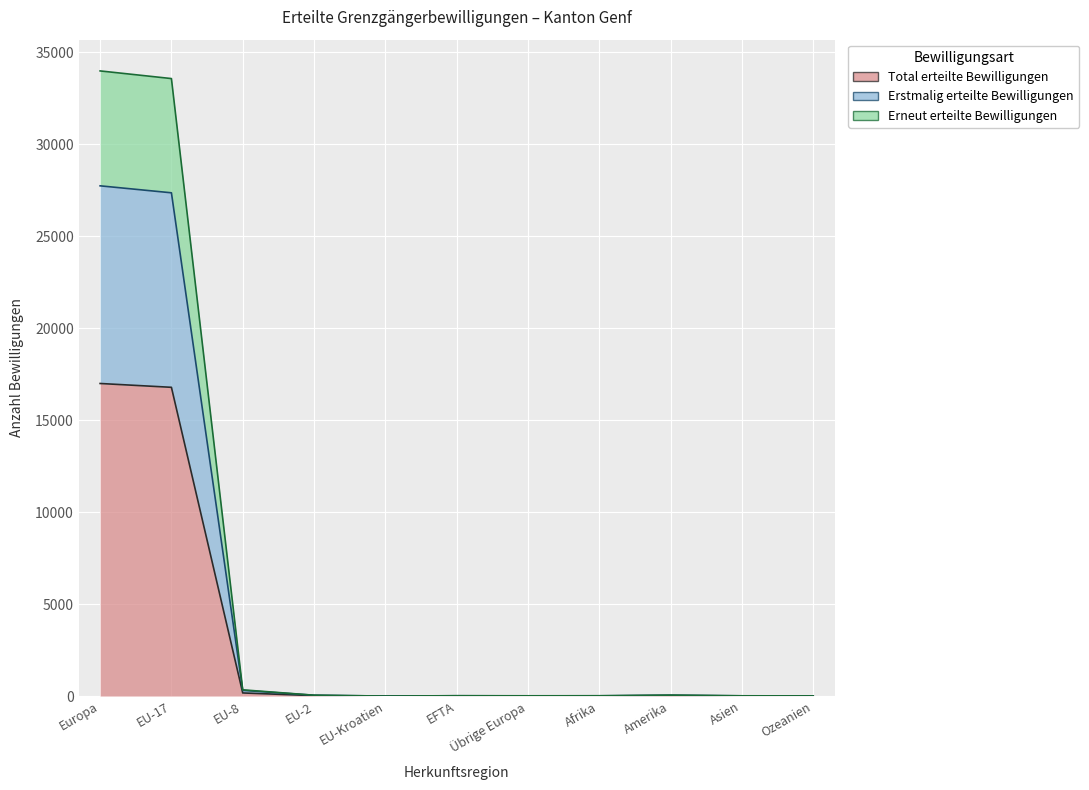

What are all the series names shown in the legend?

Total erteilte Bewilligungen, Erstmalig erteilte Bewilligungen, Erneut erteilte Bewilligungen